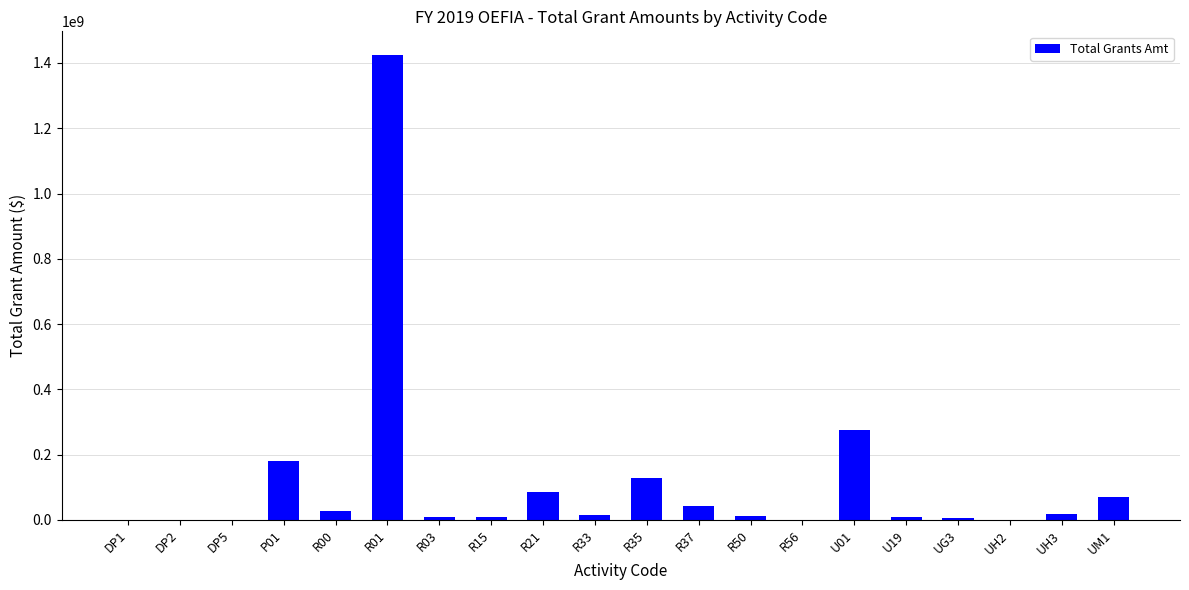

At which category does the chart reach its peak across all series?

R01